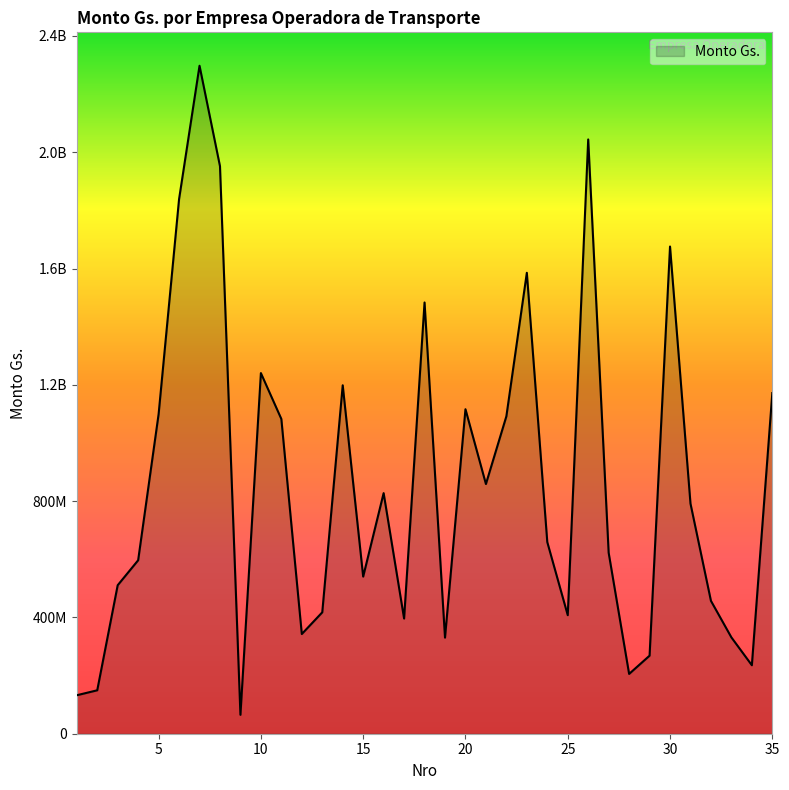

Is this an area chart (filled region under the line)?

Yes